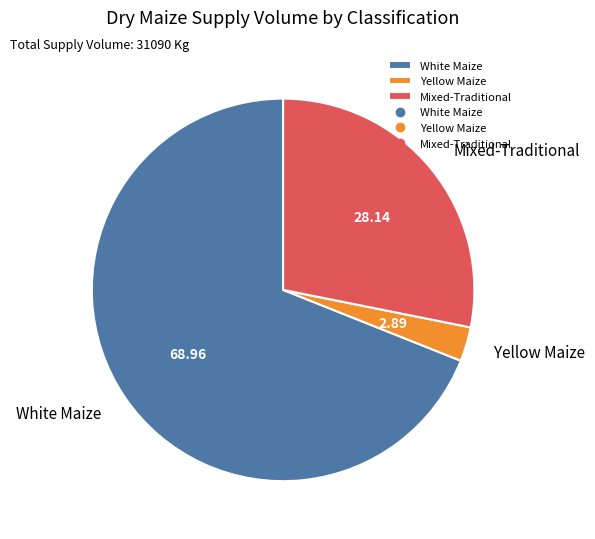

What is the largest slice in the pie chart?

White Maize